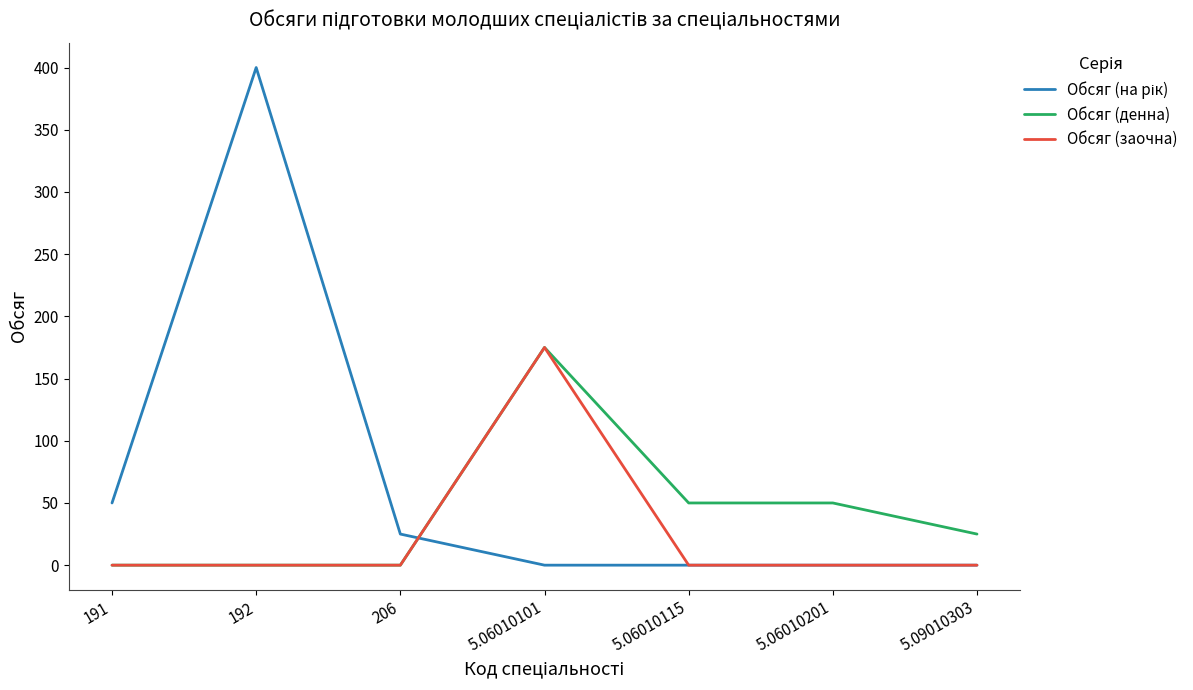

What is the greatest value displayed?

400